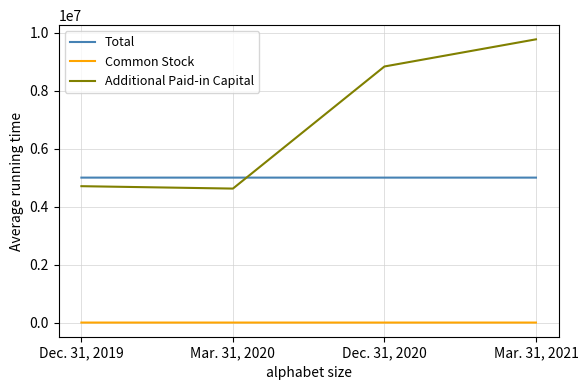

True or false: Additional Paid-in Capital has a value of 7028711 at Mar. 31, 2020.

False